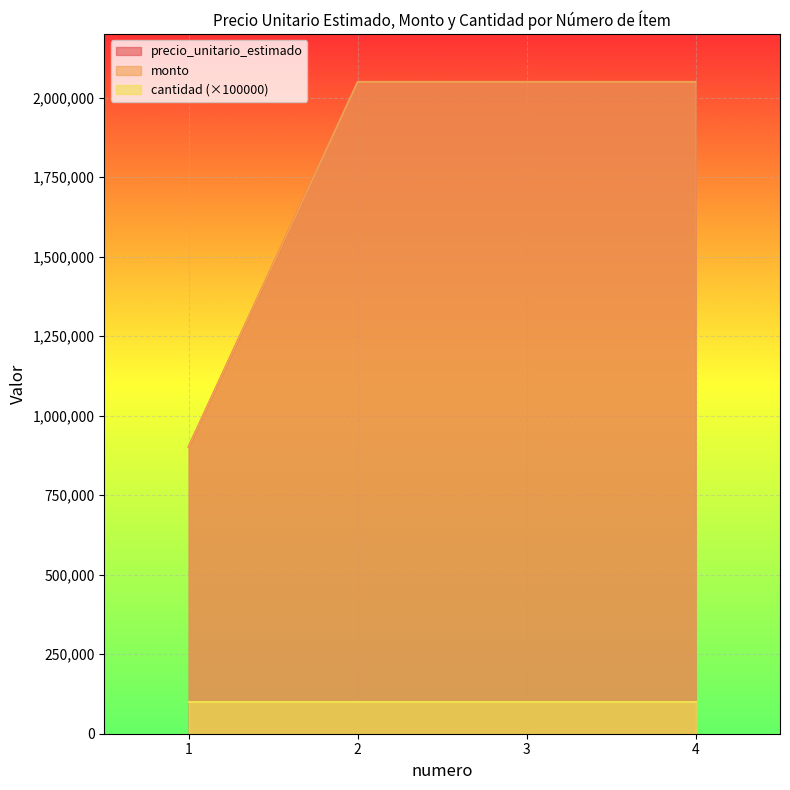

Does the chart display data point markers on the line(s)?

No